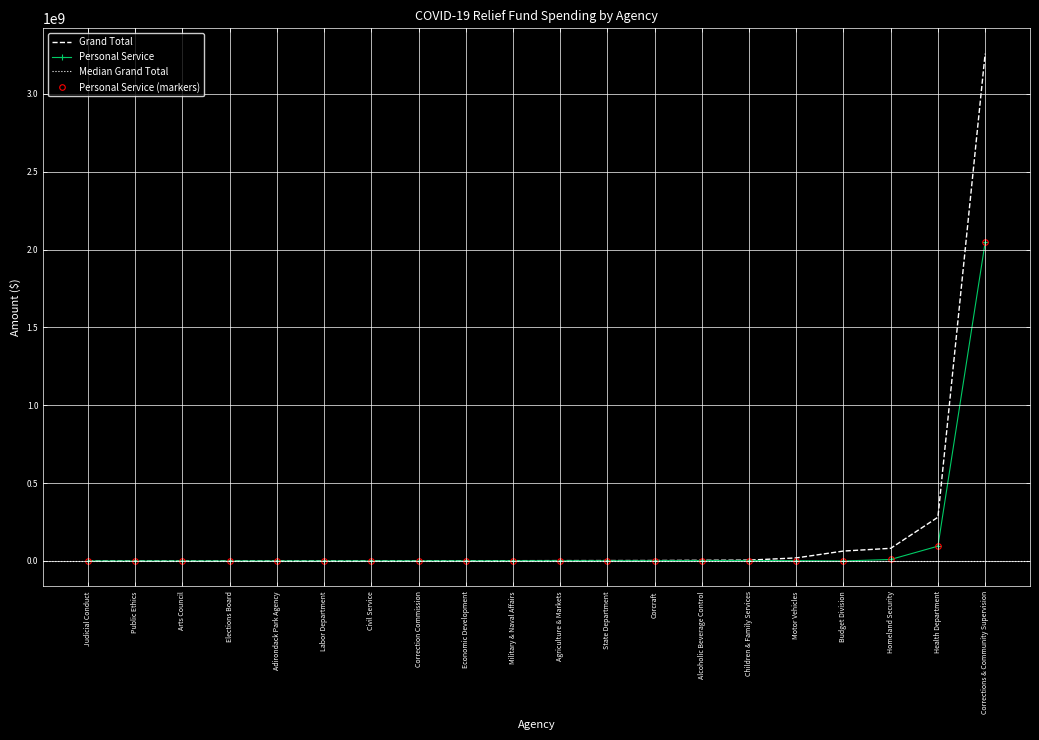

Is it true that Grand Total equals 63030.4 at Elections Board?

False